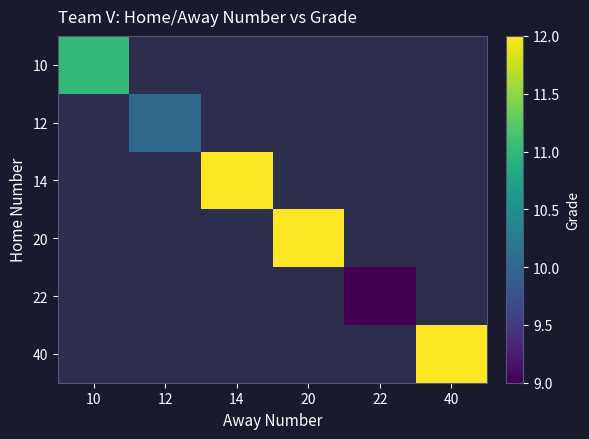

Between 22 and 14, which is larger?

14